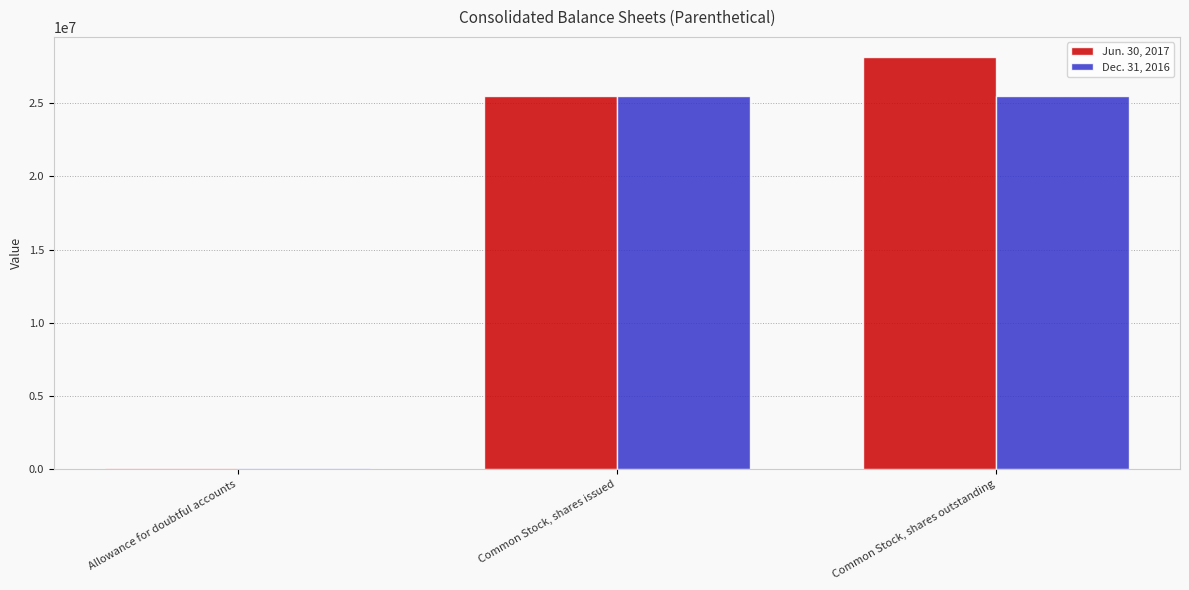

How many categories are shown in the chart?

3